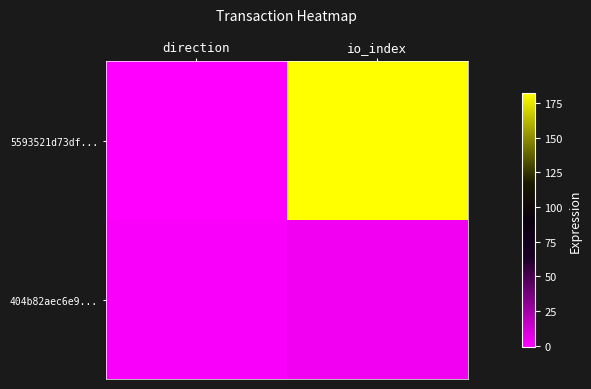

Which series has the largest range (max minus min)?

5593521d73df...